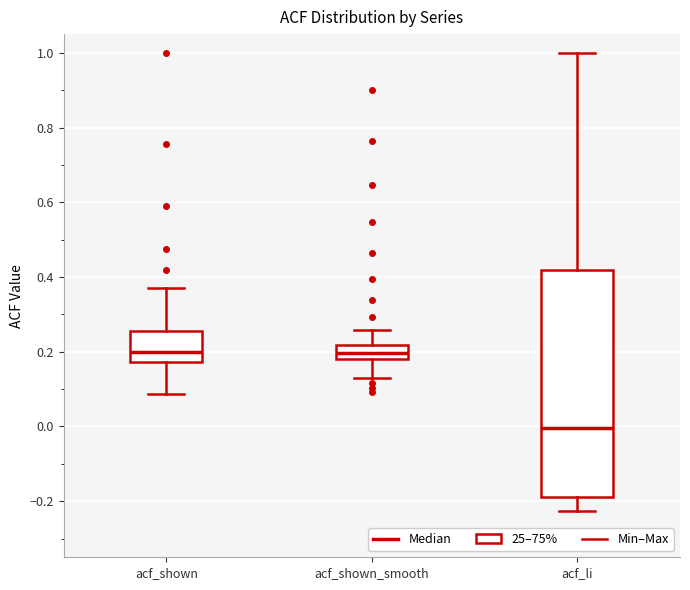

Comparing the boxes themselves (not the whiskers), which one is the tallest?

acf_li